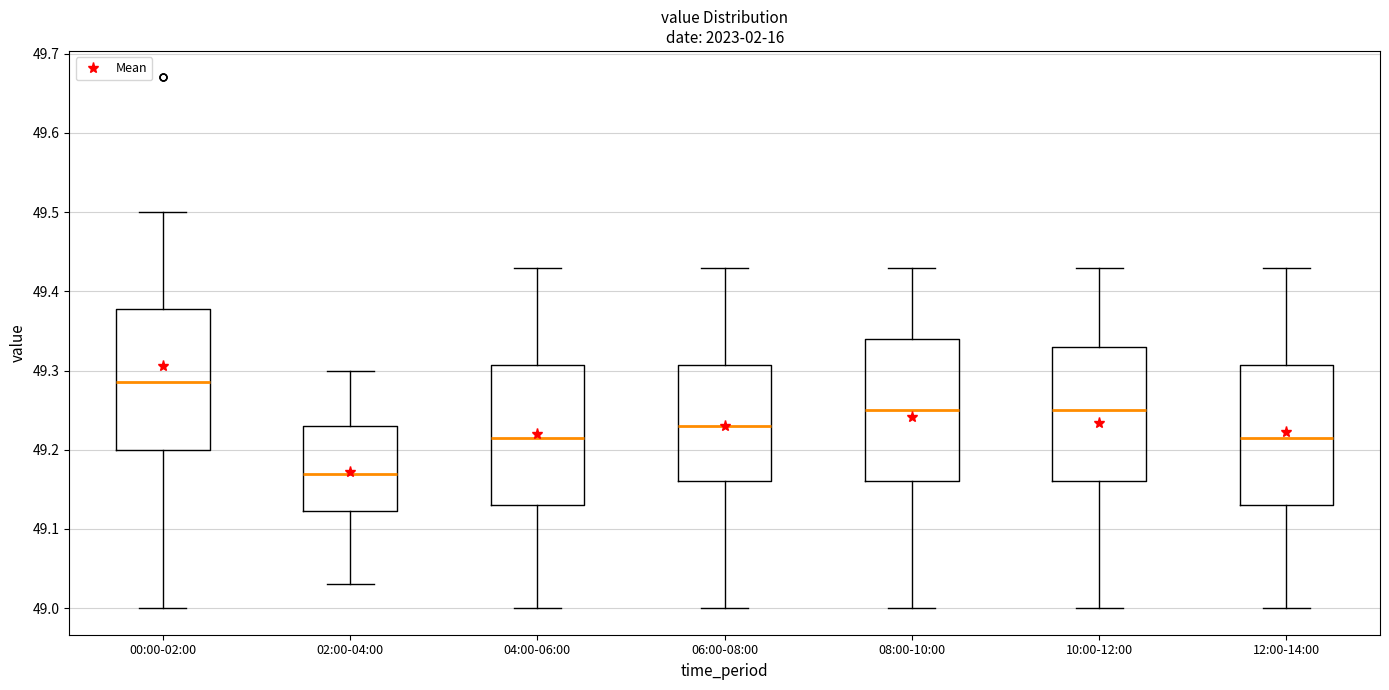

Reading left to right, read every box against the y-axis: the position of its median line, the range the box covers, and the ends of its whiskers. The values are not printed on the chart, so give them approximately, as read against the axis.

00:00-02:00: median 49.29, box 49.20 to 49.38, whiskers 49.00 to 49.50
02:00-04:00: median 49.17, box 49.12 to 49.23, whiskers 49.03 to 49.30
04:00-06:00: median 49.22, box 49.13 to 49.31, whiskers 49.00 to 49.43
06:00-08:00: median 49.23, box 49.16 to 49.31, whiskers 49.00 to 49.43
08:00-10:00: median 49.25, box 49.16 to 49.34, whiskers 49.00 to 49.43
10:00-12:00: median 49.25, box 49.16 to 49.33, whiskers 49.00 to 49.43
12:00-14:00: median 49.22, box 49.13 to 49.31, whiskers 49.00 to 49.43